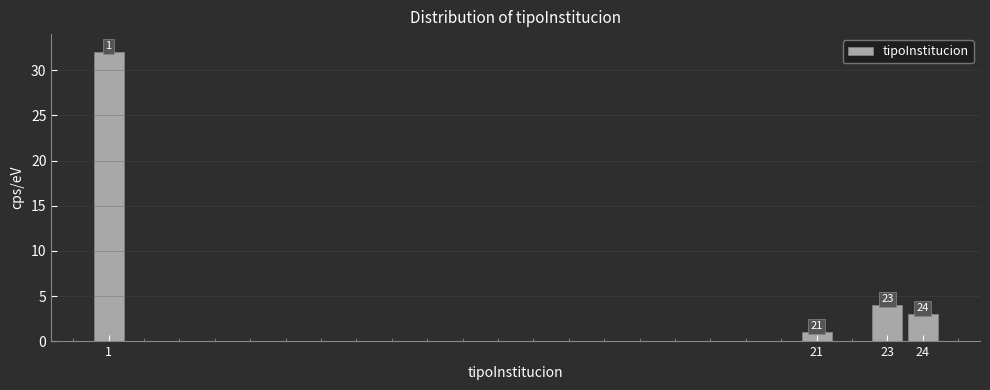

Which range on the x-axis has the tallest bar?

0.5 to 1.5